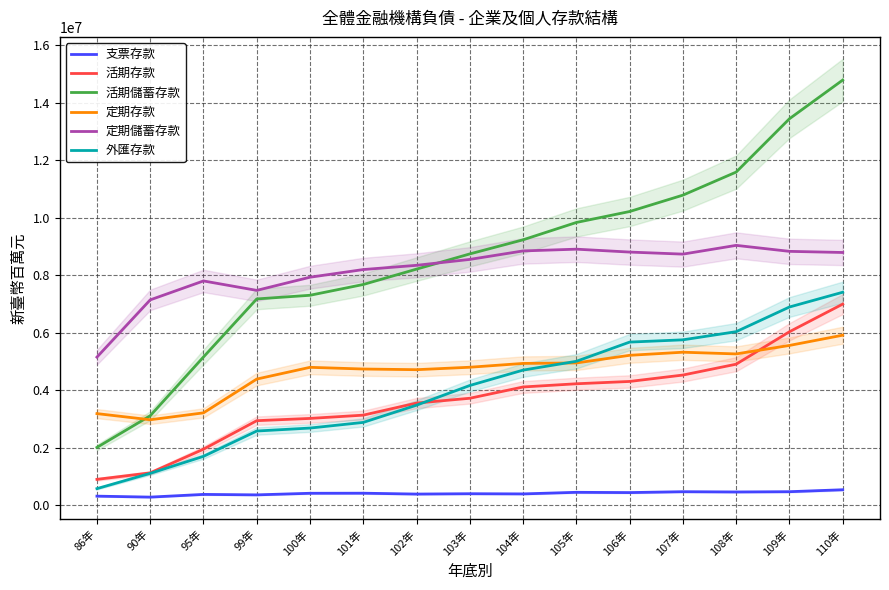

Reading left to right, list all the values displayed in this chart.

支票存款: 308031	274532	368535	352769	407865	410493	380553	392702	386245	441418	432011	462805	453847	462841	530677
活期存款: 892481	1118498	1942742	2935099	3013953	3128026	3548807	3715570	4108659	4220235	4301094	4523754	4902179	6031199	6994240
活期儲蓄存款: 2004376	3107171	5152628	7173405	7301054	7676649	8211741	8740910	9232268	9835635	10217015	10786825	11590209	13446101	14793011
定期存款: 3181377	2967276	3207793	4383882	4792661	4733653	4710445	4795683	4928531	4945198	5211288	5318929	5259369	5554868	5911358
定期儲蓄存款: 5148420	7140862	7799752	7471306	7929738	8196426	8343732	8549672	8844915	8905975	8805026	8733795	9038495	8830016	8790469
外匯存款: 569905	1101348	1693697	2575206	2678404	2875311	3475115	4160474	4696000	5002596	5671371	5749776	6034062	6892630	7406683